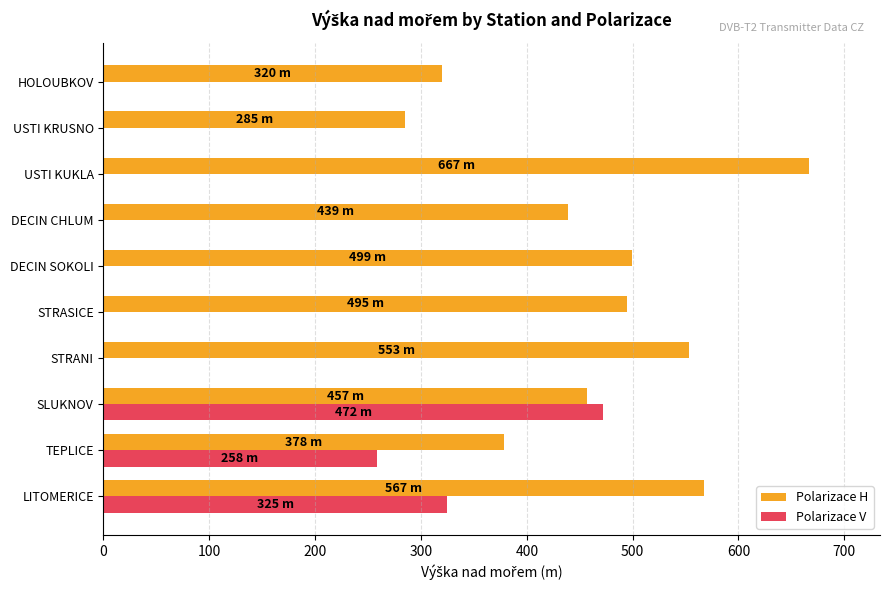

Is the value of Polarizace V at USTI KUKLA greater than the value of Polarizace H at STRASICE?

No